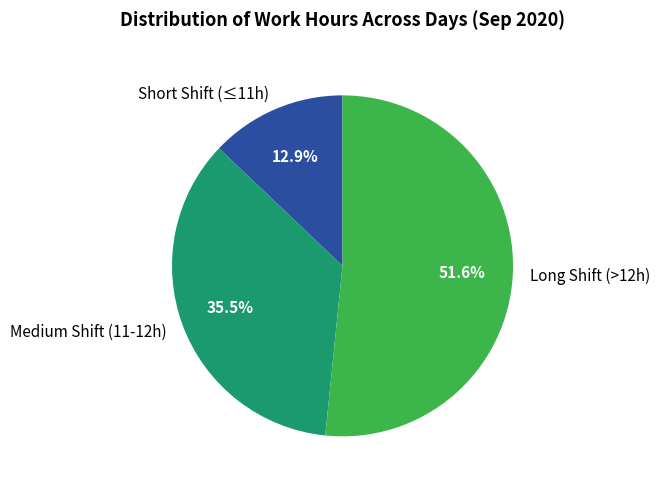

Which has a higher value, Medium Shift (11-12h) or Short Shift (≤11h)?

Medium Shift (11-12h)